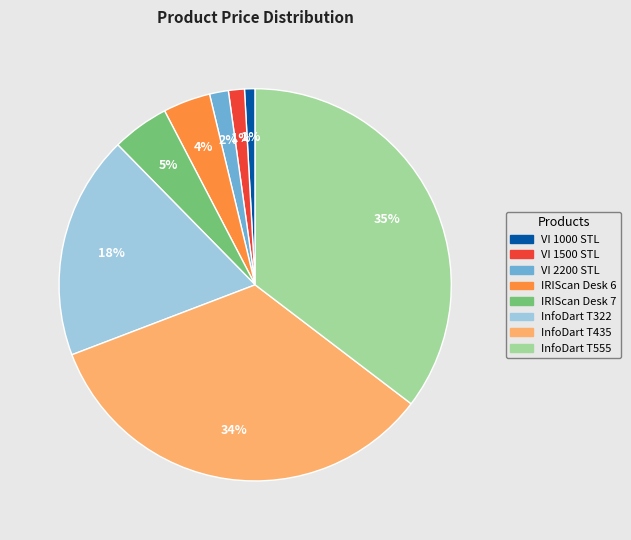

How many segments does this pie chart have?

8